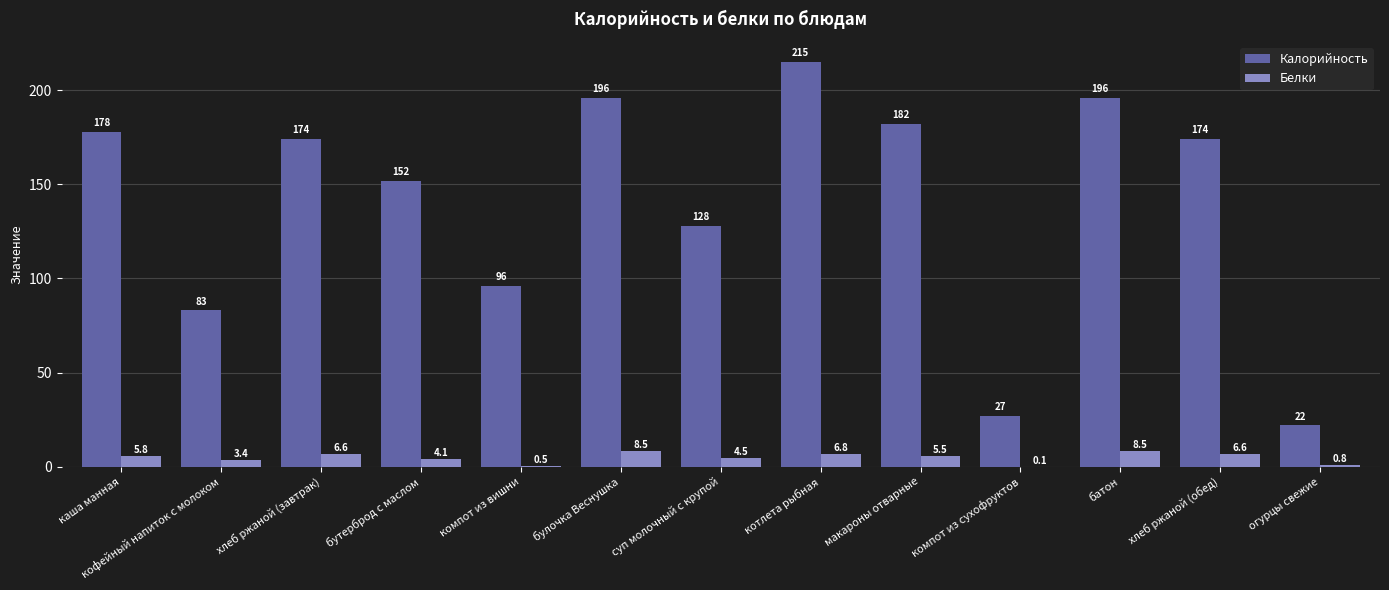

Read the Калорийность value at компот из сухофруктов.

27.0